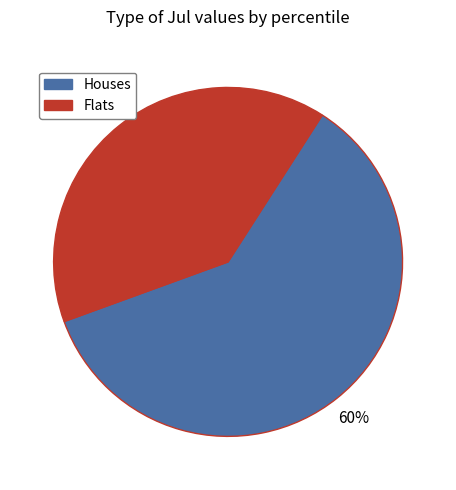

How many slices are in this pie chart?

2